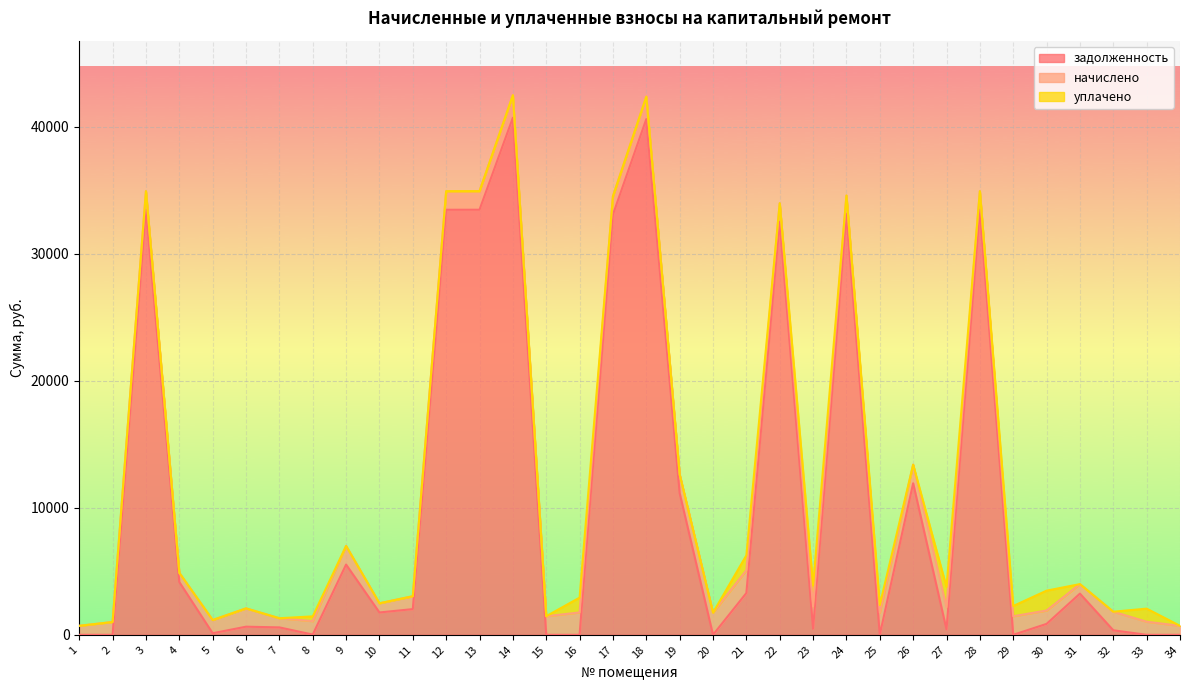

What is the total value across all series at 2?

1008.0